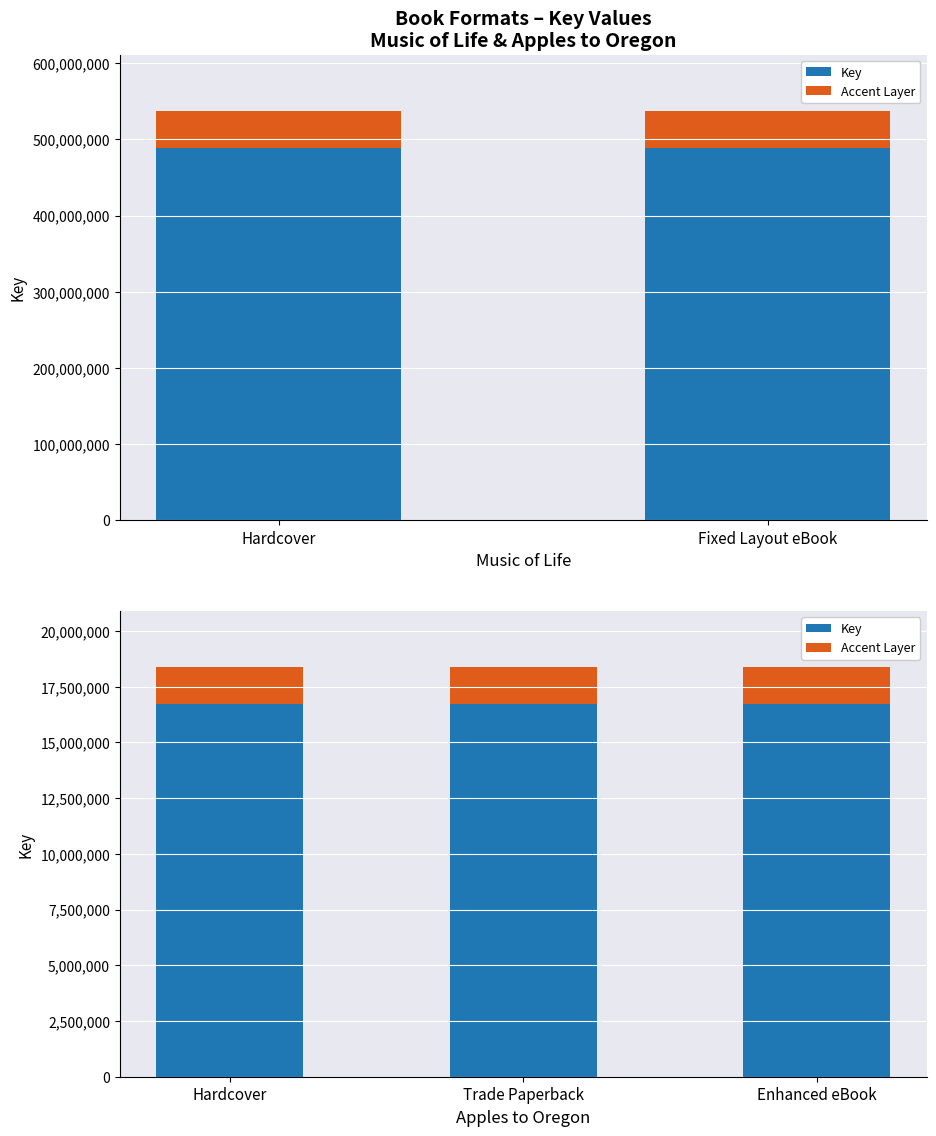

How many groups of bars are there?

3